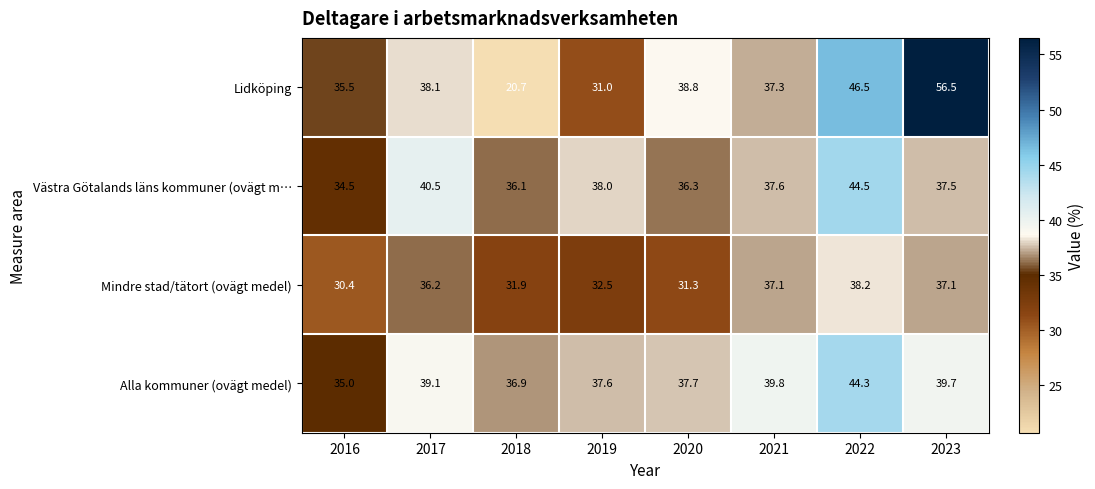

At how many categories does at least one series exceed 51?

1